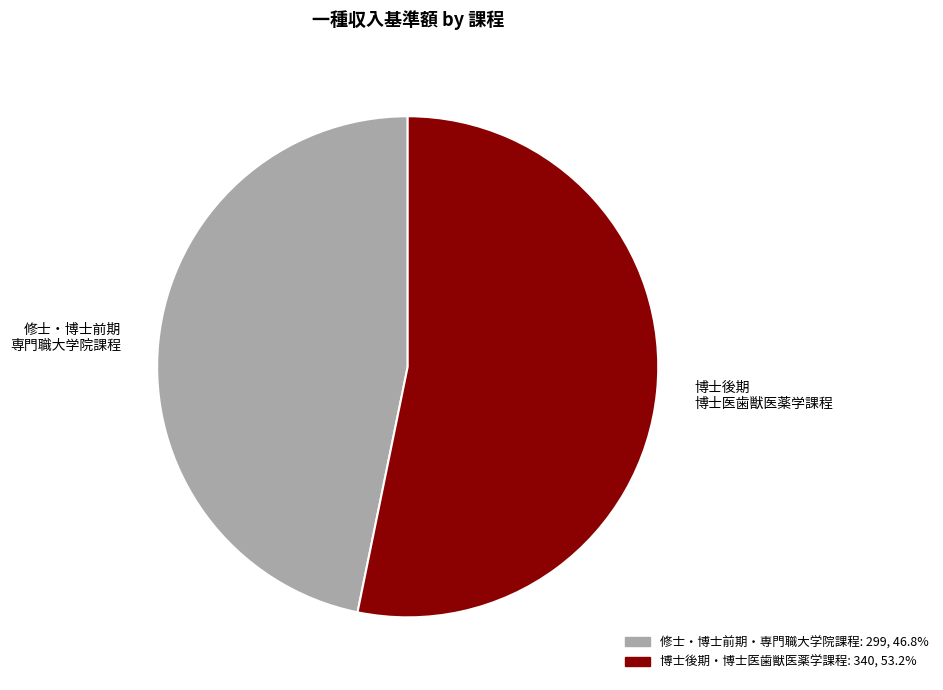

What is the ratio of the value at 博士後期 博士医歯獣医薬学課程 to the value at 修士・博士前期 専門職大学院課程?

1.1